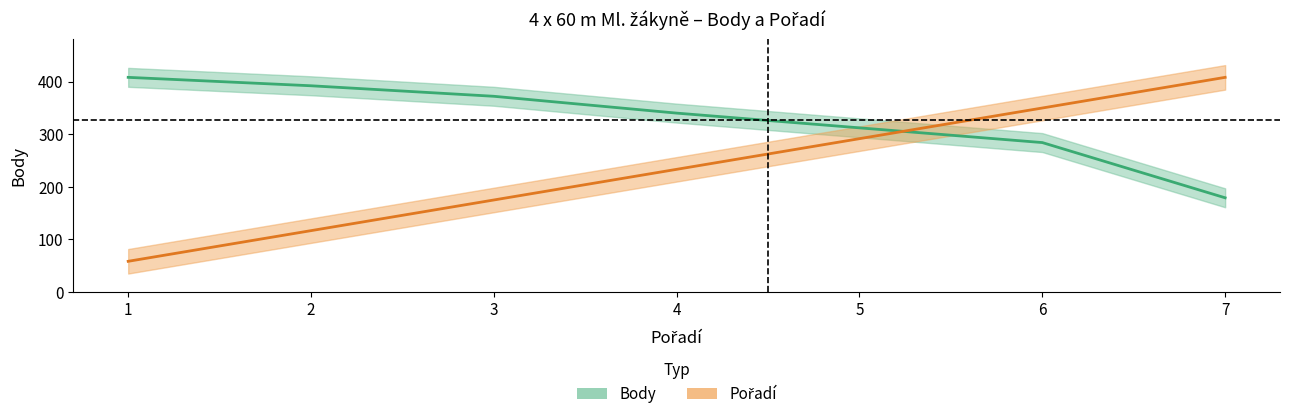

What is the difference between the Pořadí values at 5 and 3?

116.6